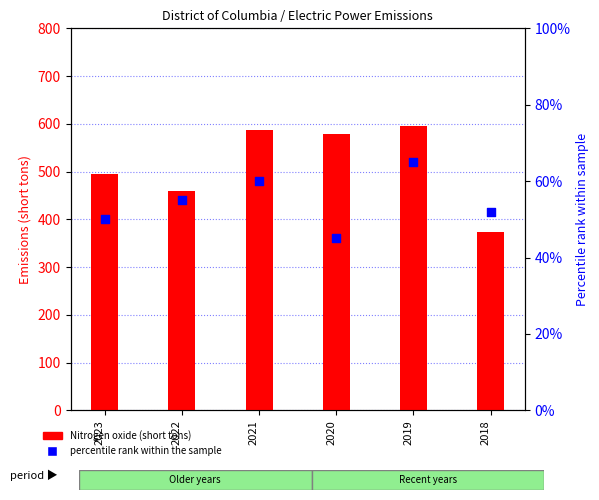

Which series has the largest Y range (max minus min)?

Nitrogen oxide (short tons)